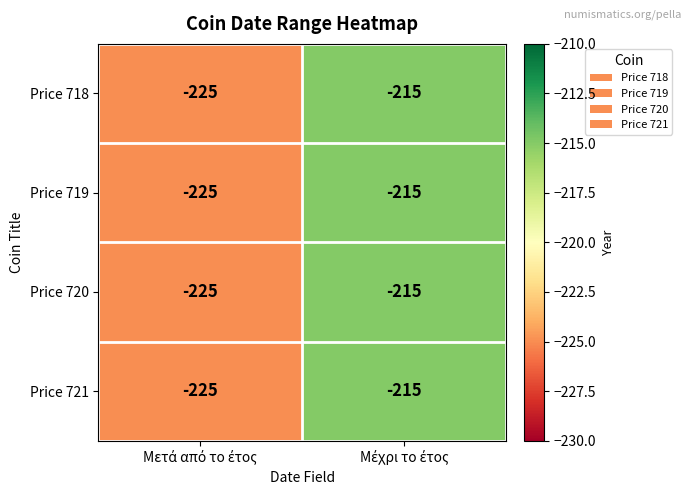

What is the sum of all Price 721 values?

-440